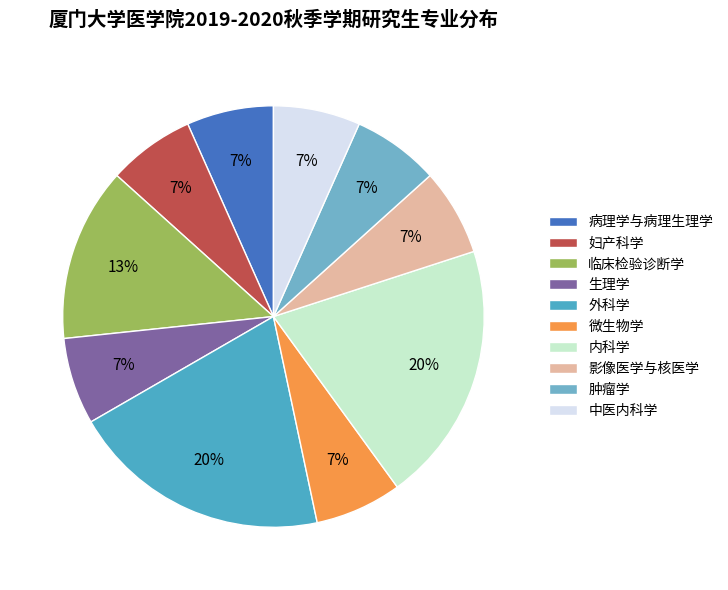

What is the change in value from 生理学 to 外科学?

+2